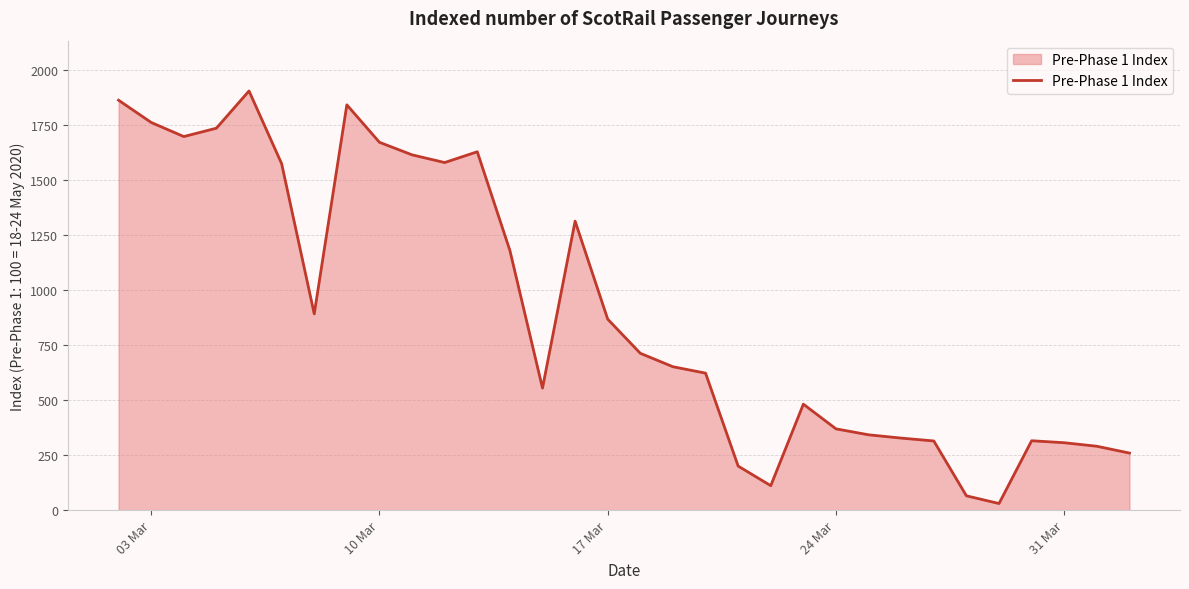

What is the greatest value displayed?

1903